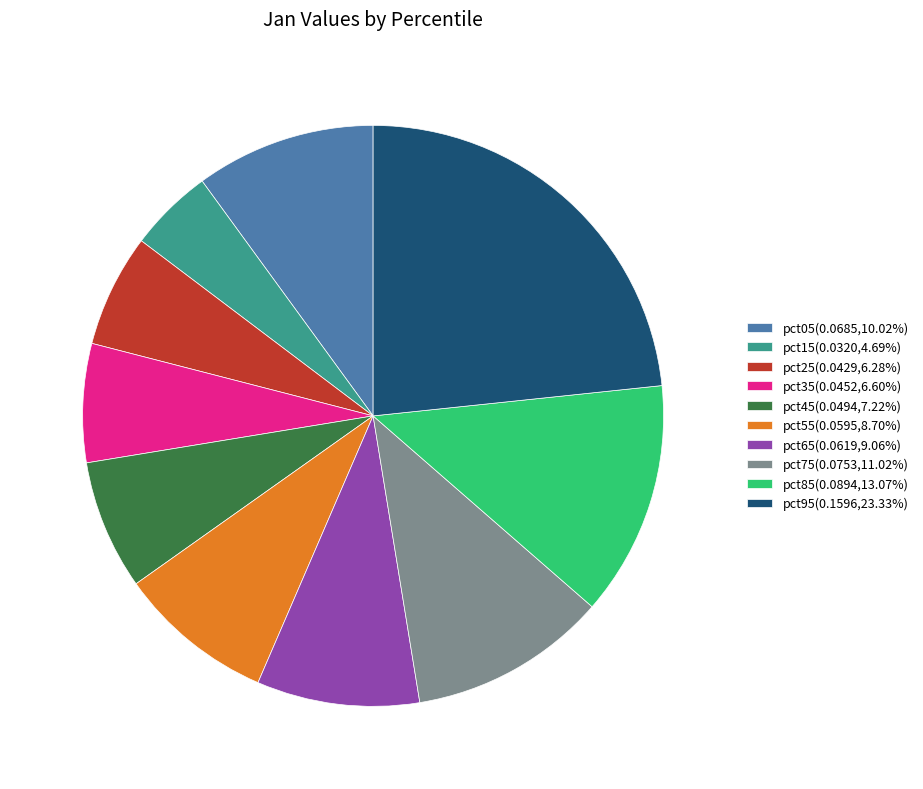

Do pct05(0.0685,10.02%) and pct85(0.0894,13.07%) together represent more than half of the pie?

No